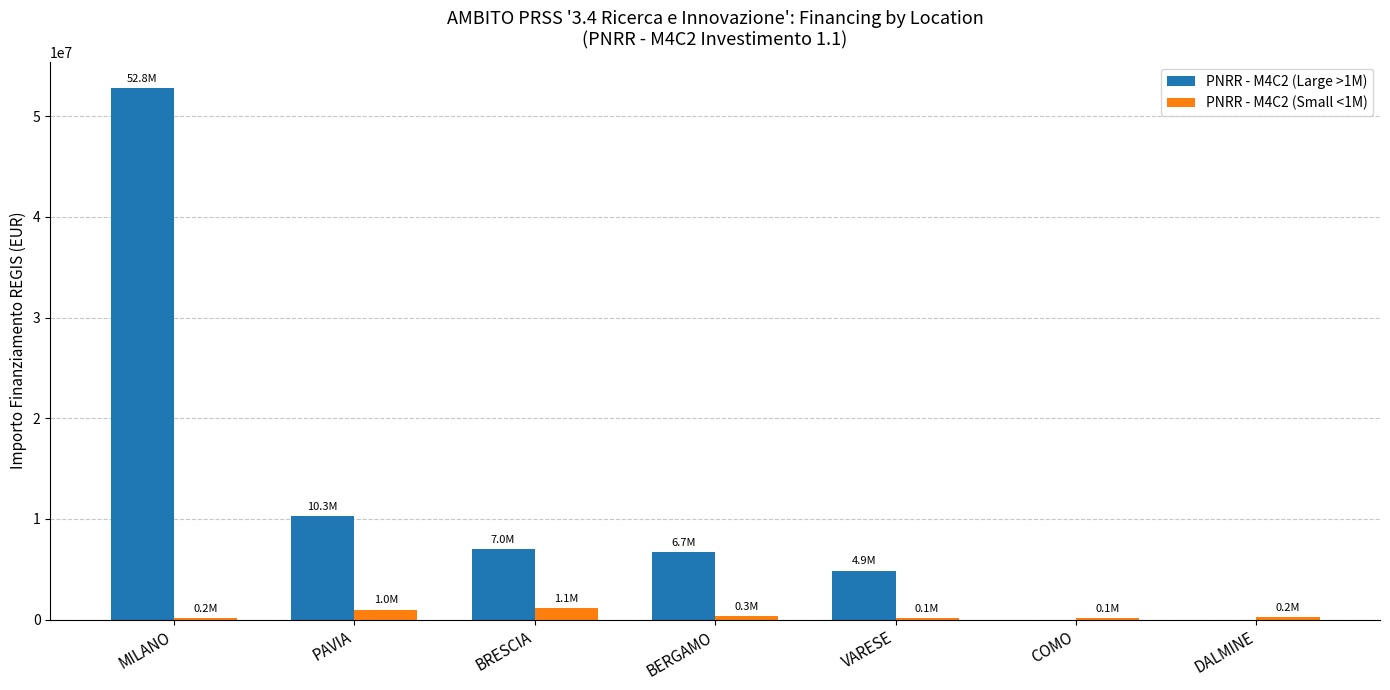

What is the greatest value displayed?

52776945.0